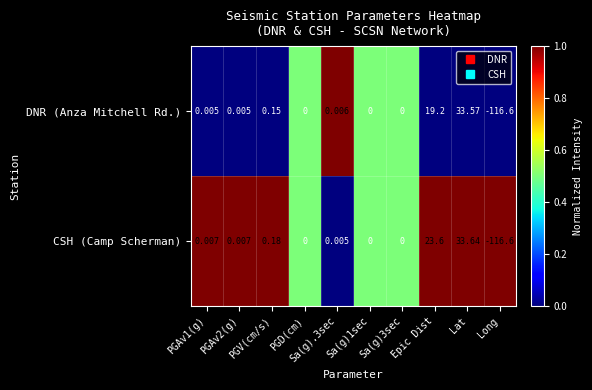

At which label does DNR (Anza Mitchell Rd.) reach its minimum?

Long